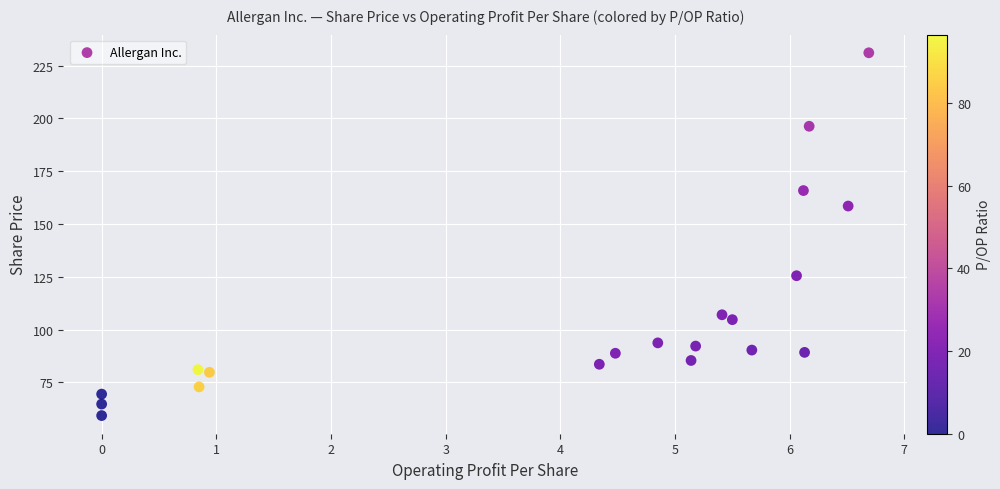

What Y value in the scatter plot is closest to 145?

158.5